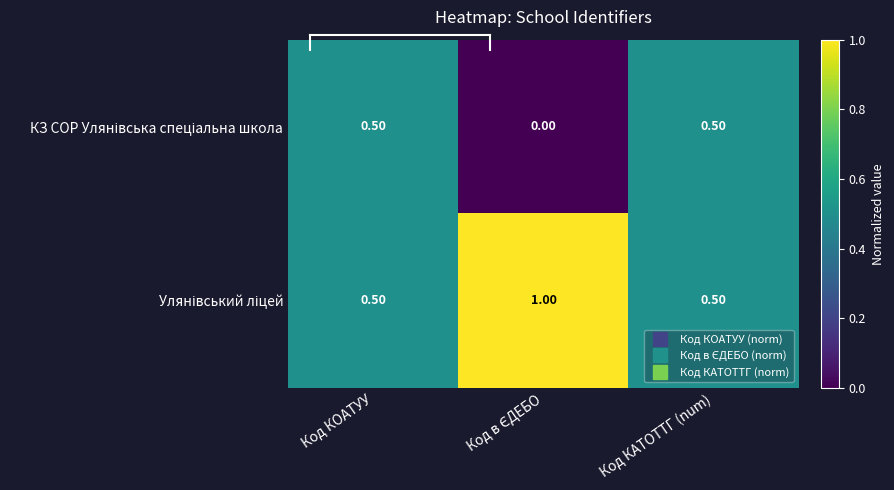

At how many categories does at least one series exceed 0?

3